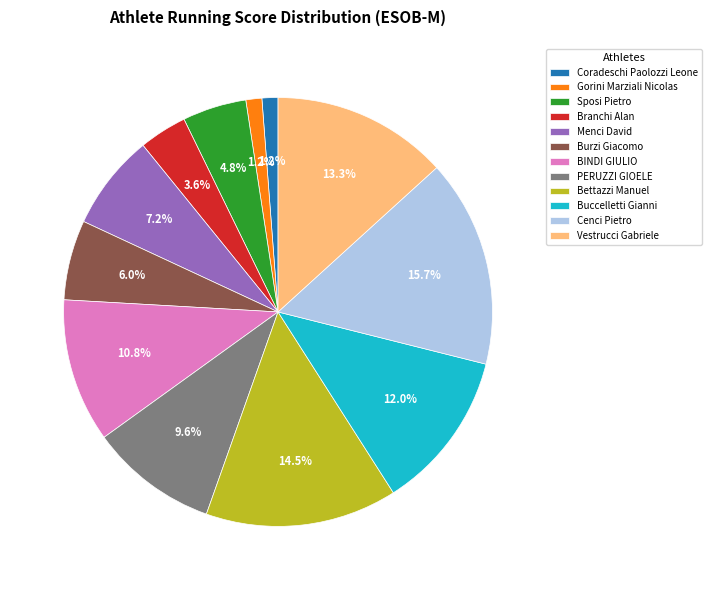

Between Branchi Alan and Cenci Pietro, which is larger?

Cenci Pietro